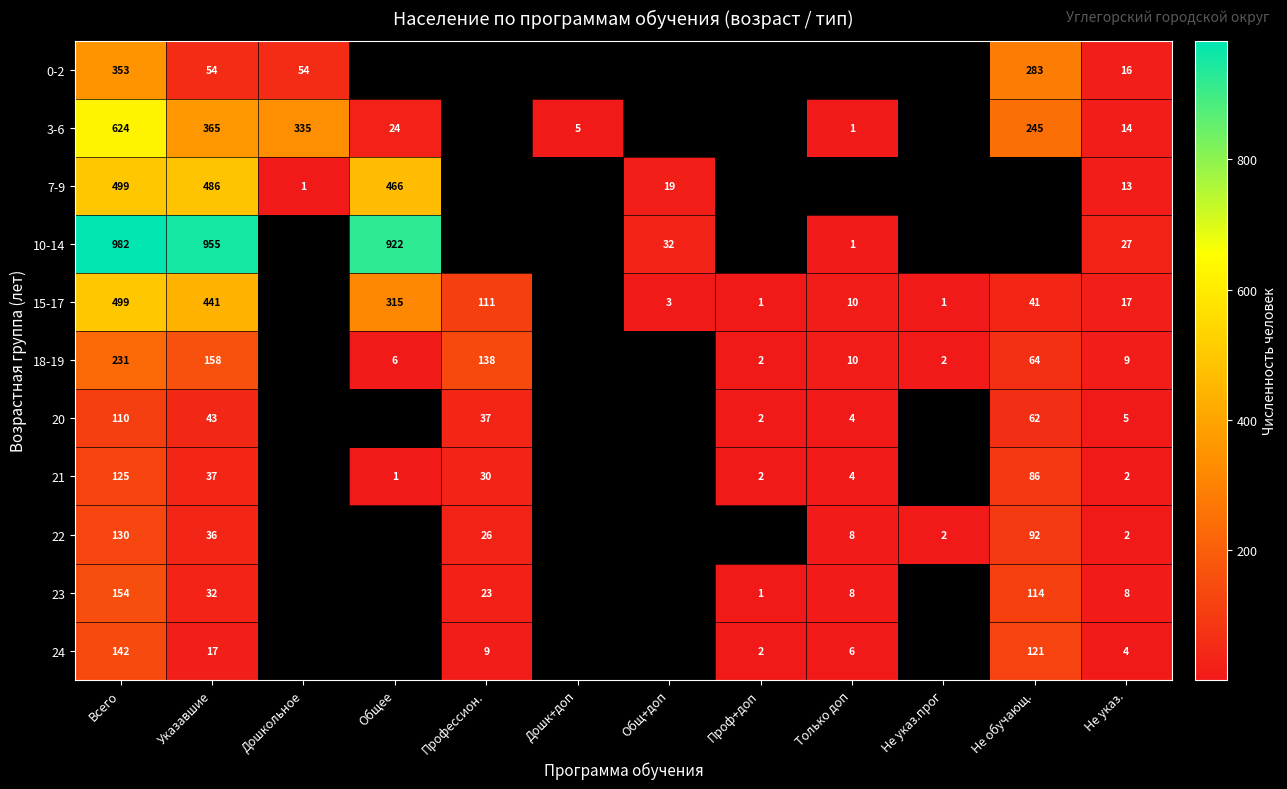

Is the value of 20 at Профессион. greater than the value of 15-17 at Общ+доп?

Yes